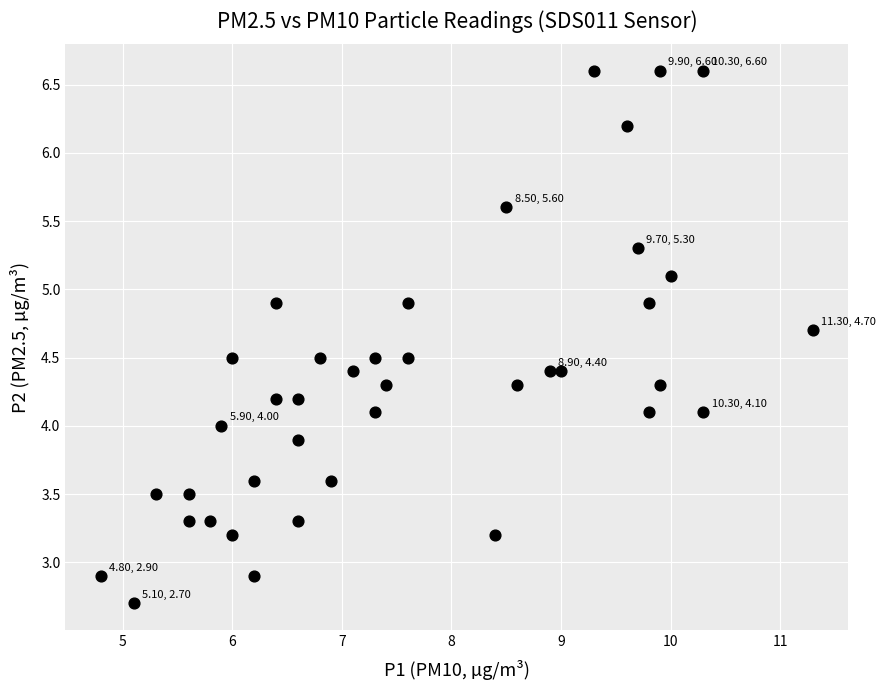

What is the range of X values (max minus min)?

6.5